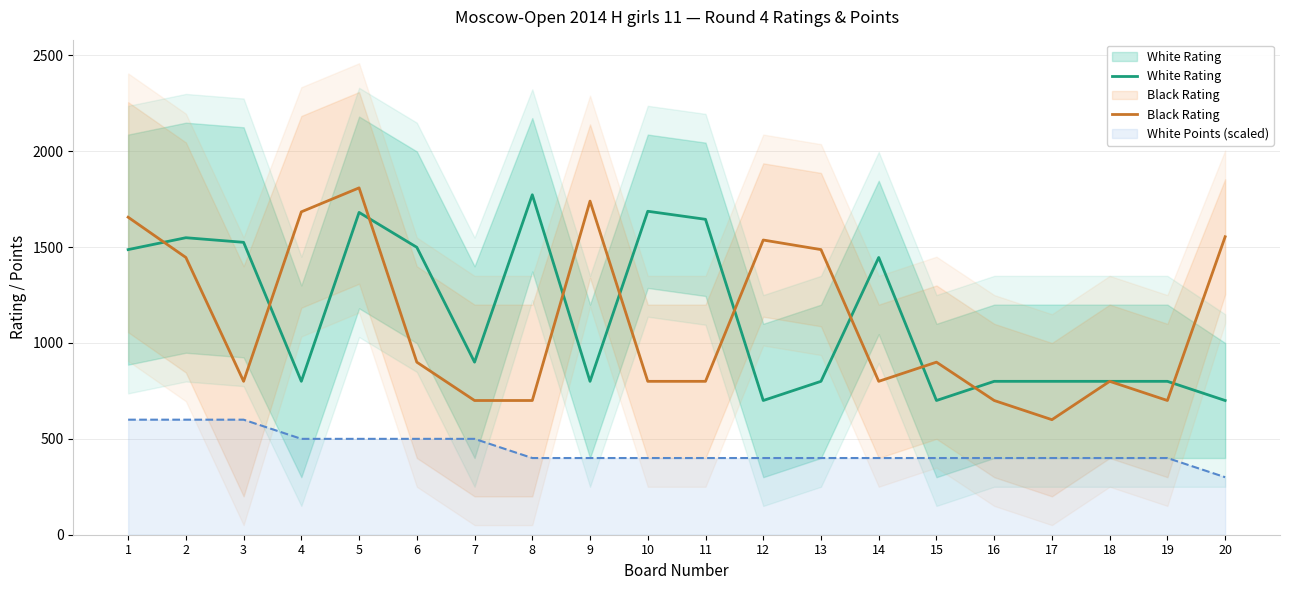

Which series changed the most between 12 and 15?

Black Rating